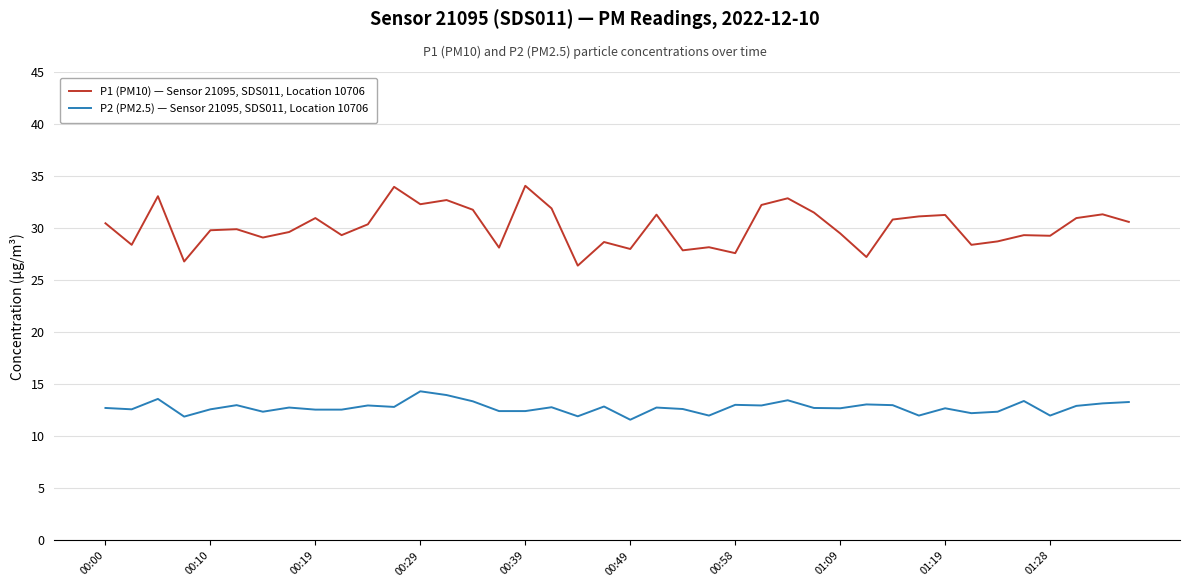

Which series has the largest total across all categories?

P1 (PM10) — Sensor 21095, SDS011, Location 10706